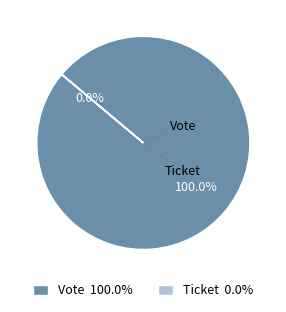

The Ticket slice represents 0% of the pie. True or false?

True